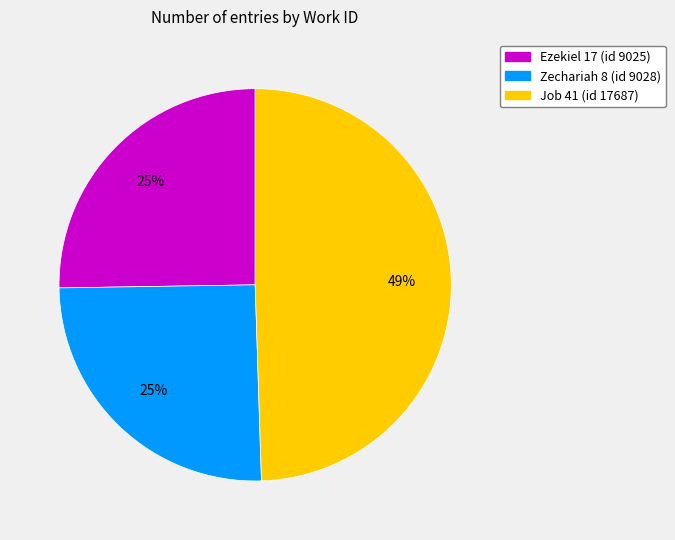

Which slice is the largest?

Job 41 (id 17687)